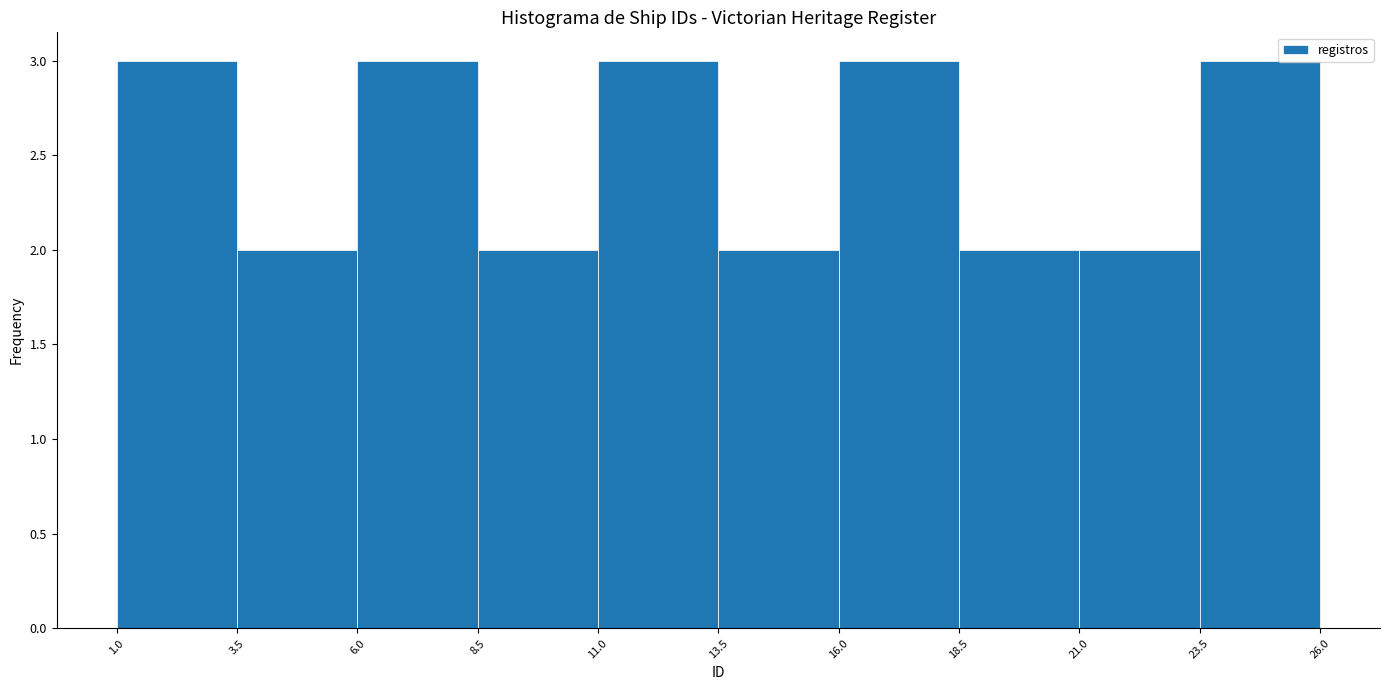

What is the height of the bar covering 16.0 to 18.5 on the x-axis? The values are not printed on the chart, so give them approximately, as read against the axis.

3